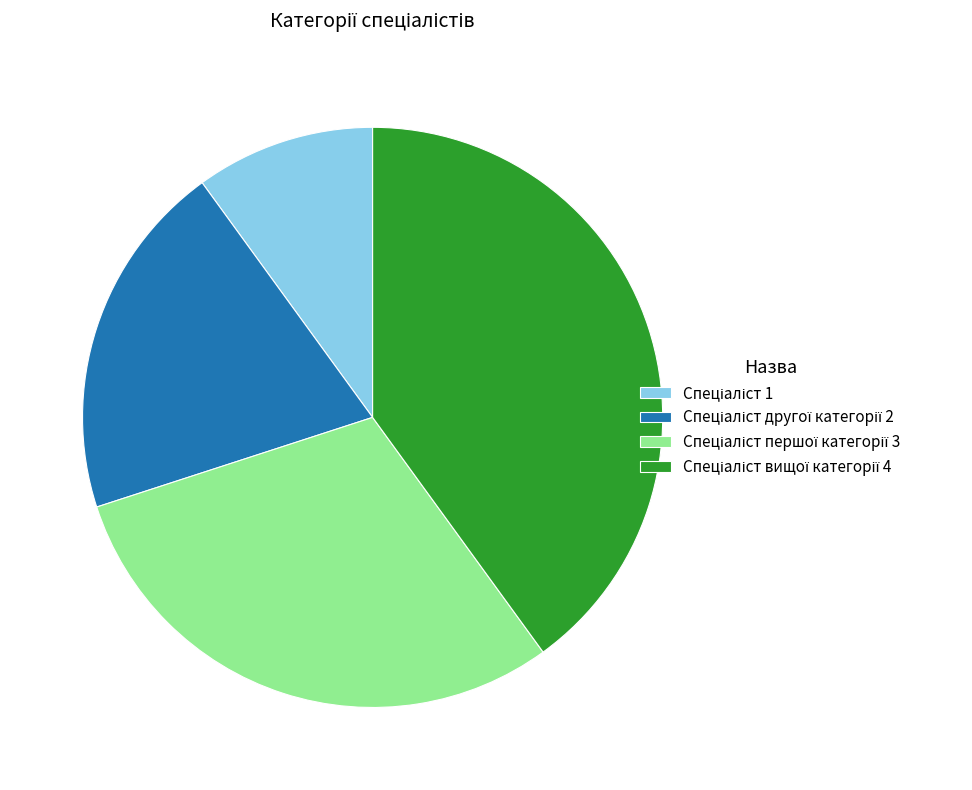

Is there a majority slice in this chart?

No